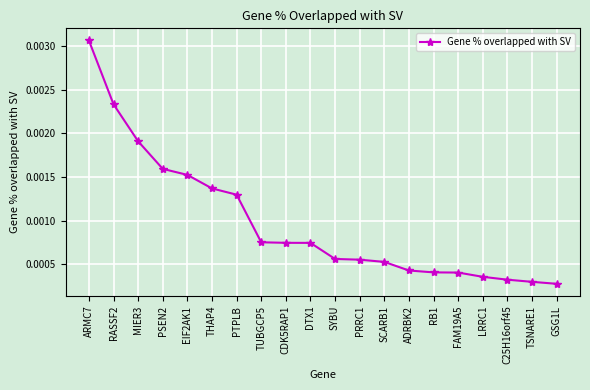

Which label corresponds to the largest value in the chart?

ARMC7